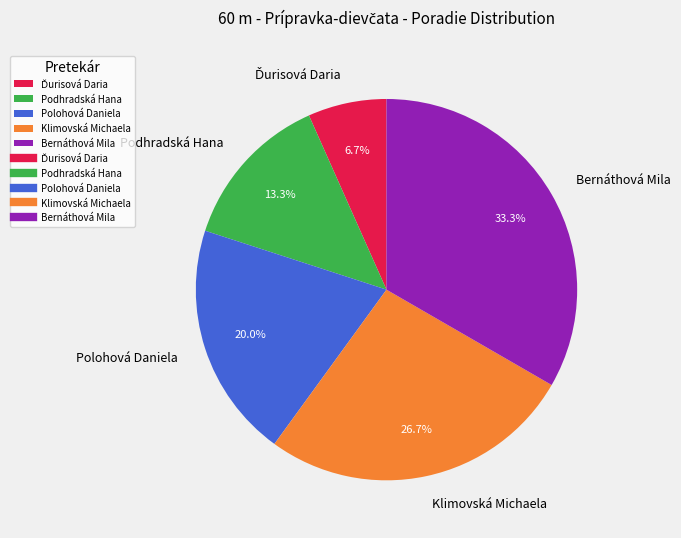

What is the ratio of the value at Podhradská Hana to the value at Klimovská Michaela?

0.5